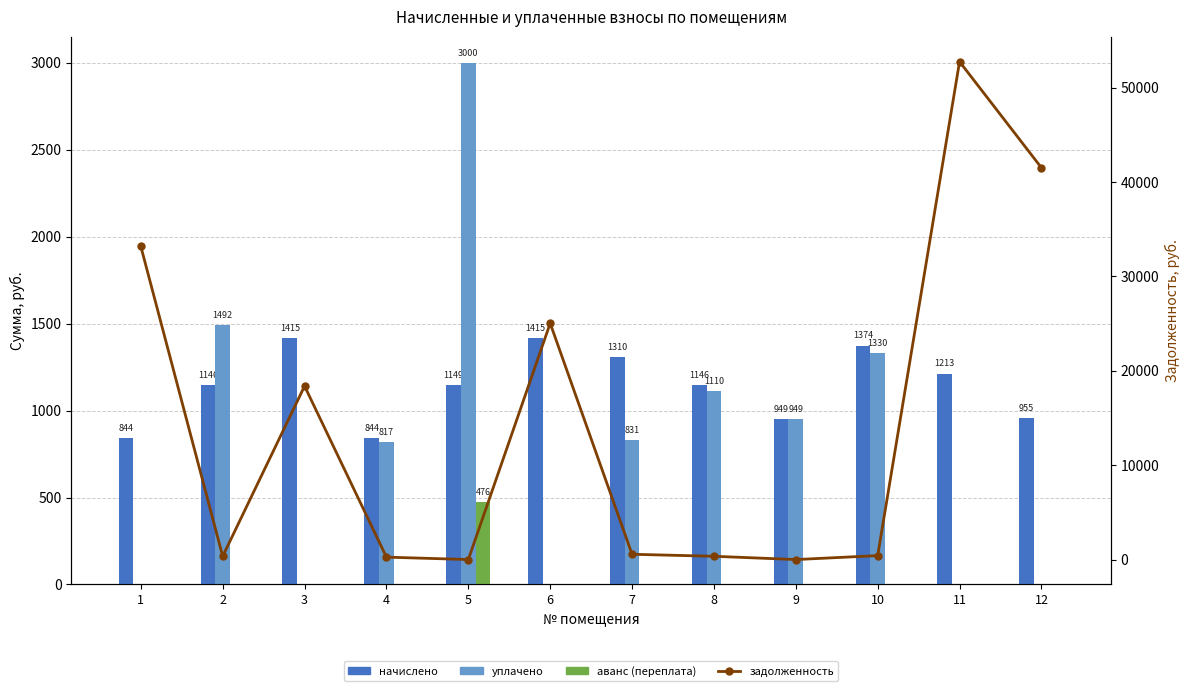

Reading left to right, transcribe all the data shown in this chart.

начислено: 1=844.5	2=1146.4	3=1415.1	4=844.5	5=1149.0	6=1415.1	7=1310.2	8=1146.4	9=949.4	10=1374.2	11=1213.0	12=954.5
уплачено: 1=0.0	2=1491.8	3=0.0	4=817.4	5=3000.0	6=0.0	7=831.5	8=1109.7	9=949.4	10=1330.2	11=0.0	12=0.0
аванс (переплата): 1=0.0	2=0.0	3=0.0	4=0.0	5=476.3	6=0.0	7=0.0	8=0.0	9=0.0	10=0.0	11=0.0	12=0.0
задолженность: 1=33184.3	2=345.4	3=18383.5	4=254.4	5=0.0	6=25037.9	7=558.6	8=345.4	9=0.0	10=414.7	11=52763.7	12=41520.4